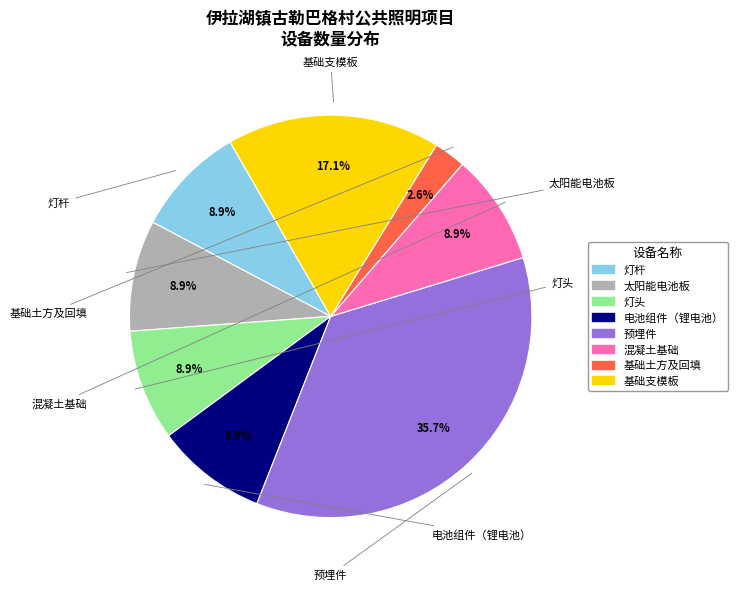

Does 灯杆 account for over 50% of the chart?

No